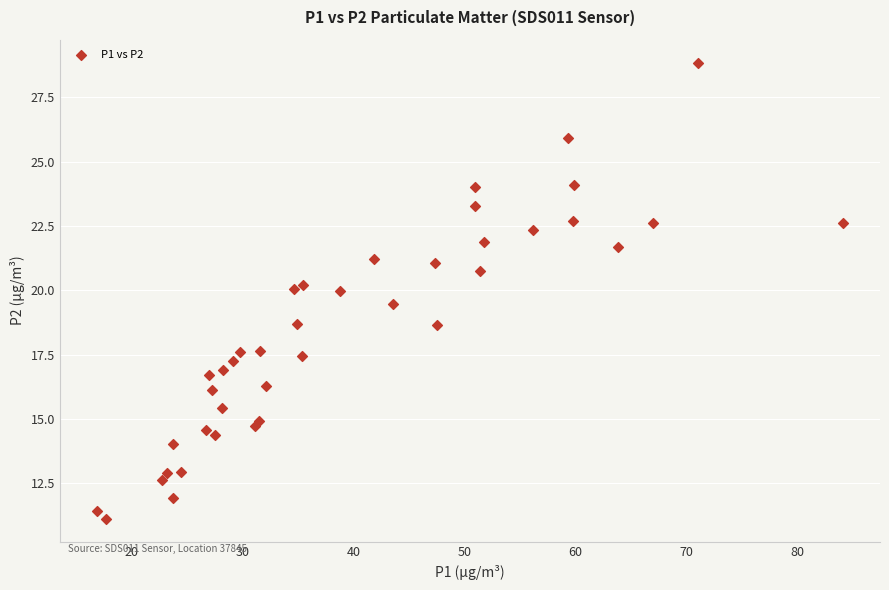

What is the range of Y values (max minus min)?

17.7